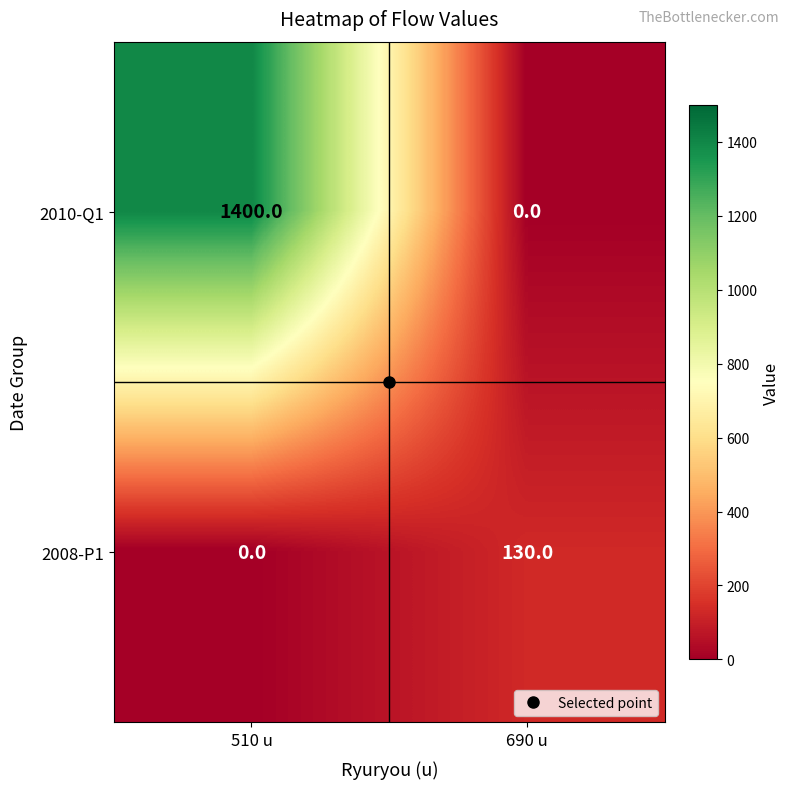

How many distinct data groups are displayed?

2